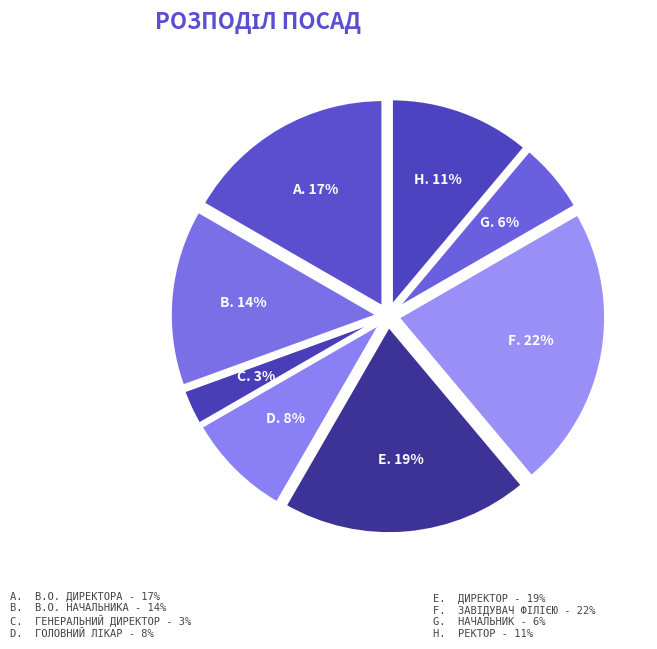

What is the largest slice in the pie chart?

Завідувач філією